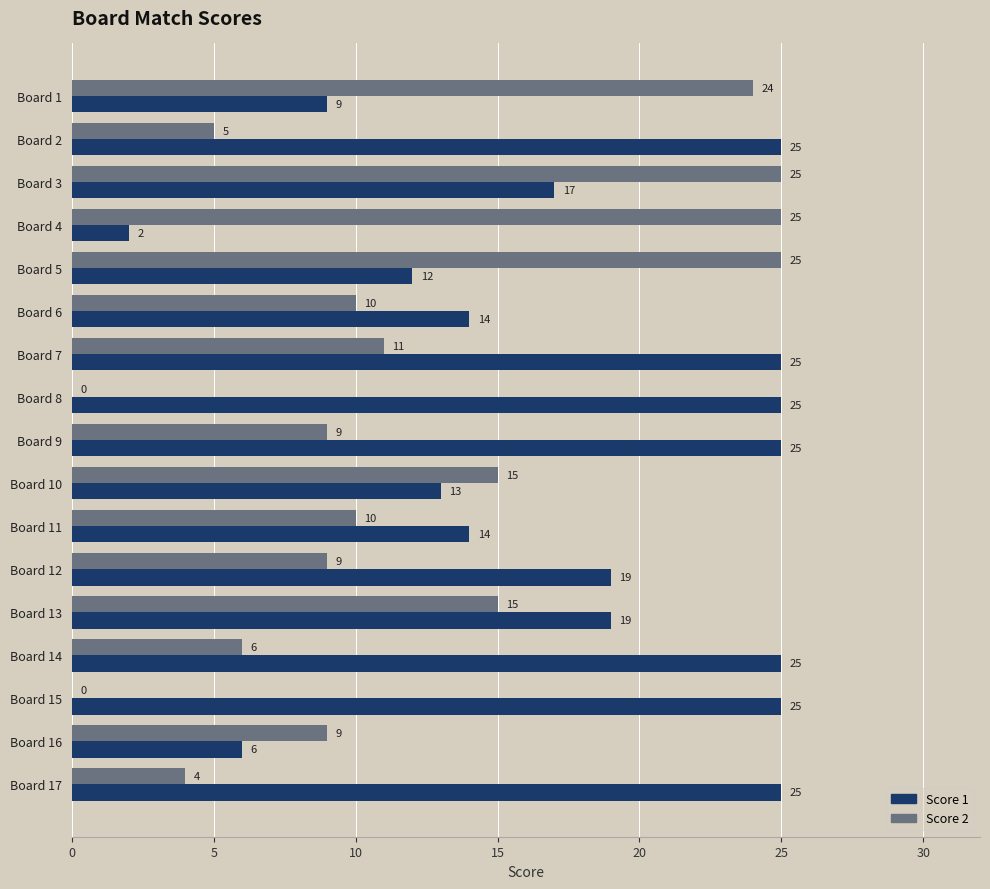

What is the total value across all series at Board 7?

36